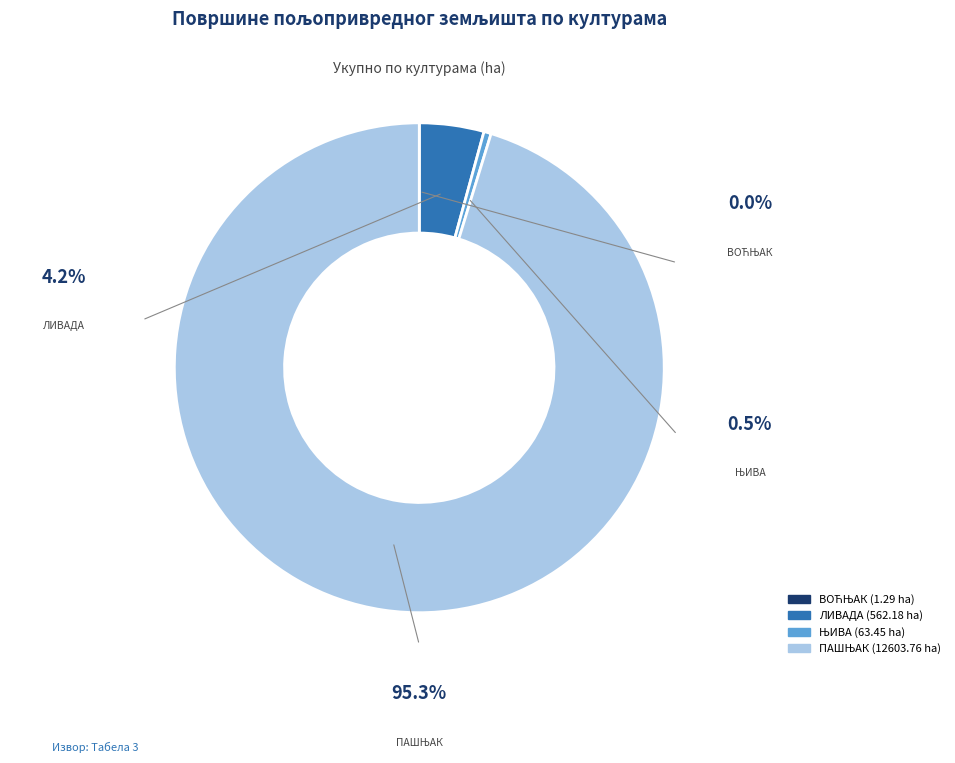

Is there a majority slice in this chart?

Yes